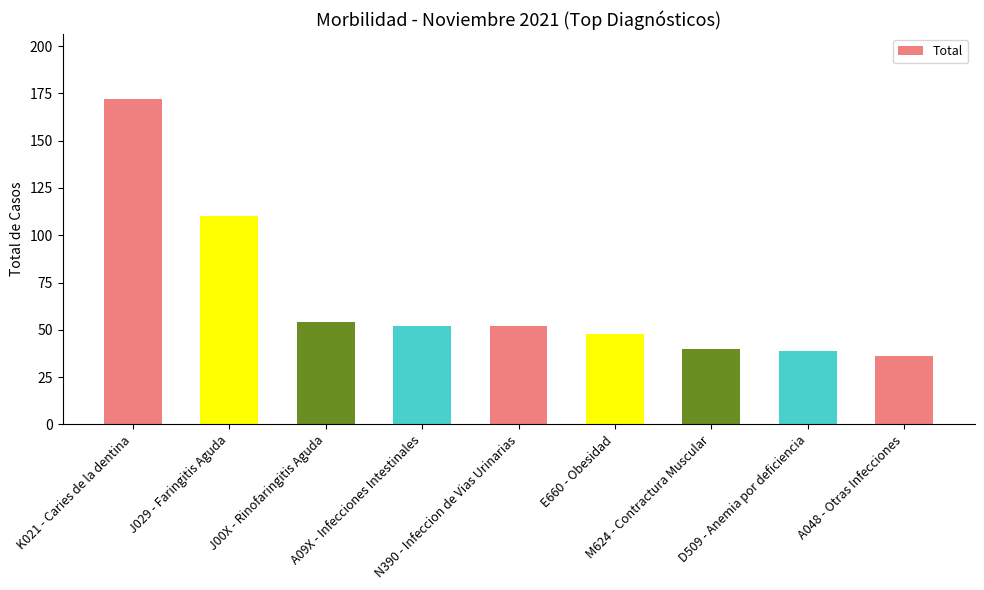

At which label does the data first exceed 52?

K021 - Caries de la dentina